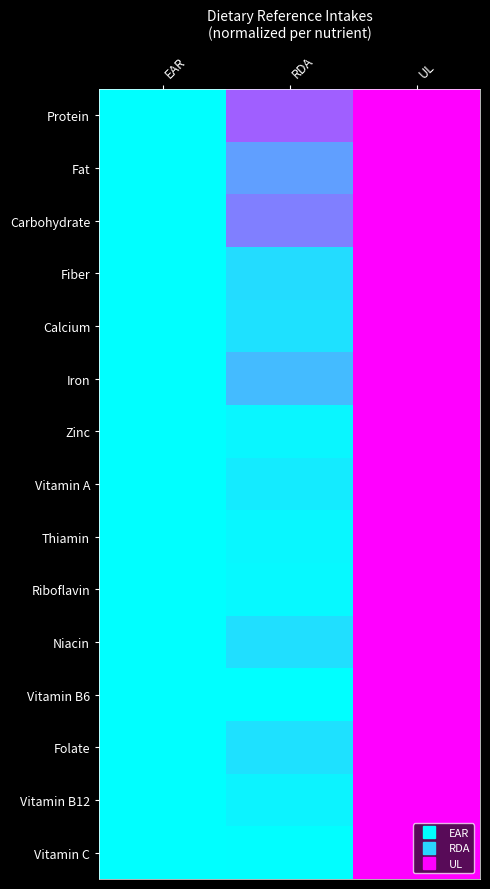

At UL, list the series in order from smallest to largest.

Protein, Fat, Carbohydrate, Fiber, Calcium, Iron, Zinc, Vitamin A, Thiamin, Riboflavin, Niacin, Vitamin B6, Folate, Vitamin B12, Vitamin C